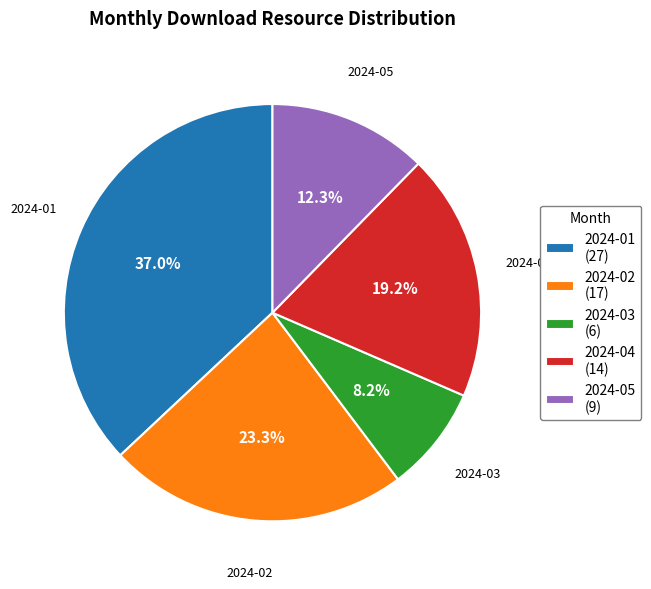

Rank the categories by value from highest to lowest.

2024-01, 2024-02, 2024-04, 2024-05, 2024-03